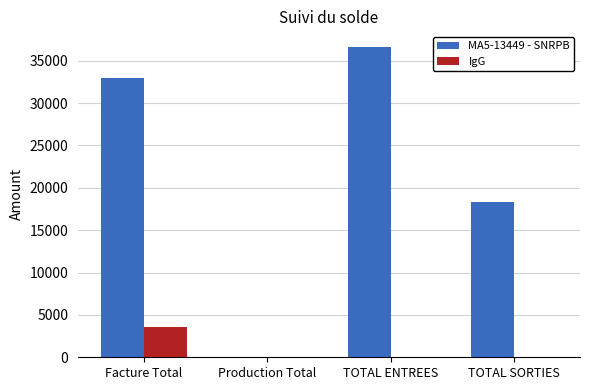

Which series has the largest total across all categories?

MA5-13449 - SNRPB